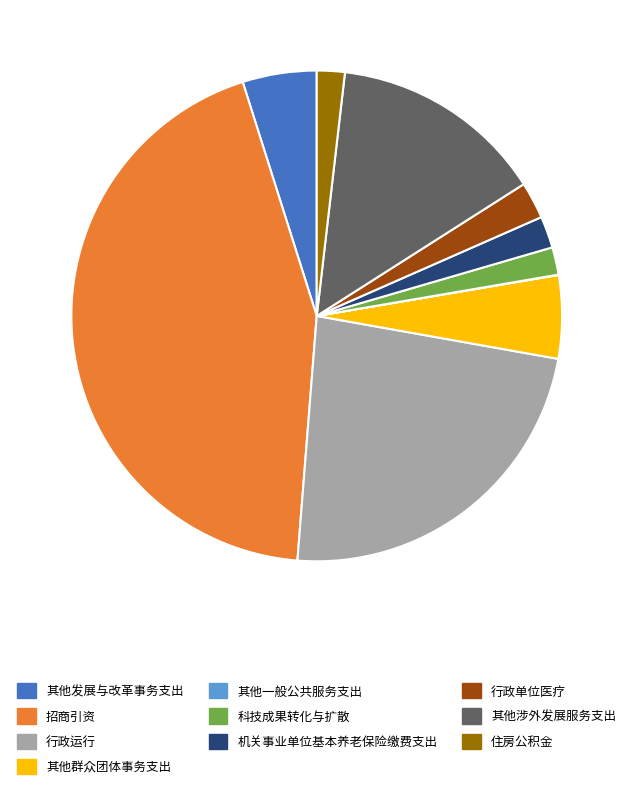

Is it true that 其他群众团体事务支出 is 5% of the pie?

True